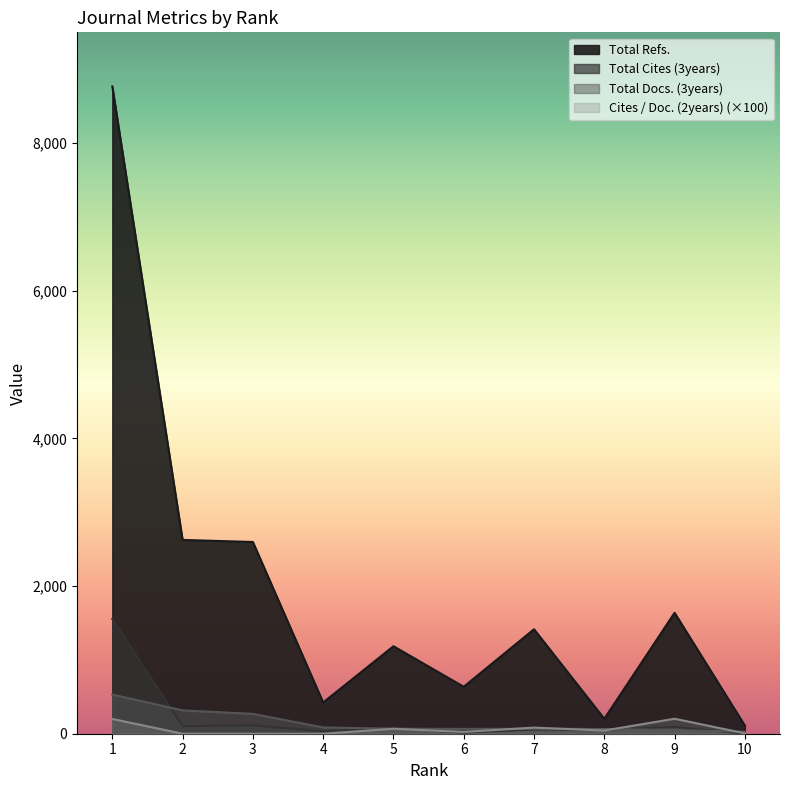

Where is Total Docs. (3years) nearest to the value 279?

3